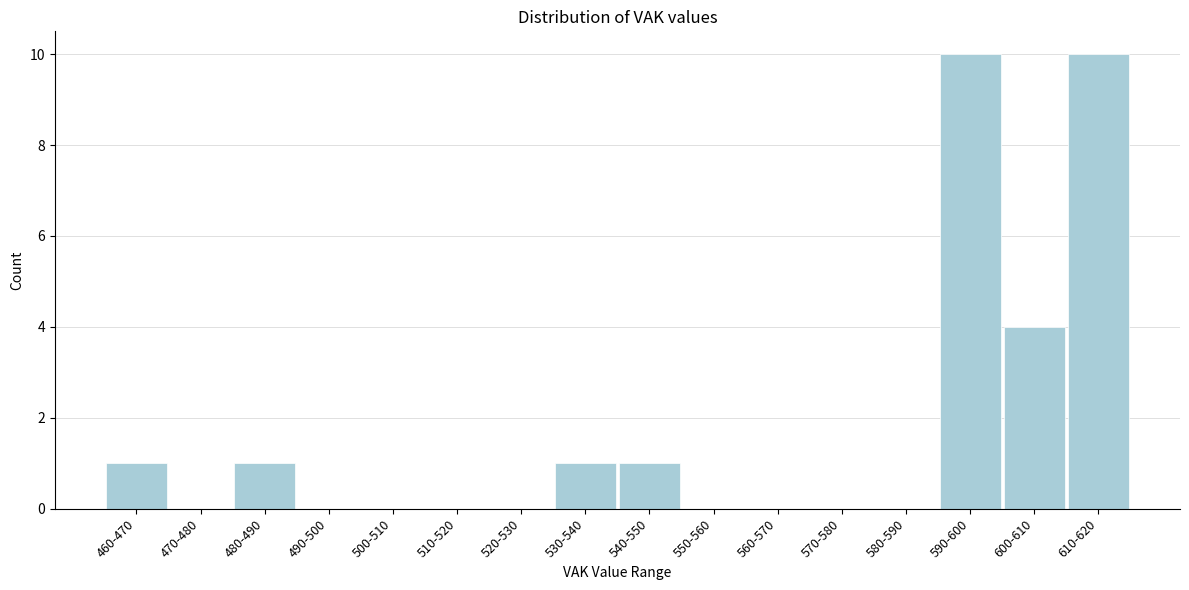

Reading left to right, transcribe all the data shown in this chart.

460-470=1	470-480=0	480-490=1	490-500=0	500-510=0	510-520=0	520-530=0	530-540=1	540-550=1	550-560=0	560-570=0	570-580=0	580-590=0	590-600=10	600-610=4	610-620=10